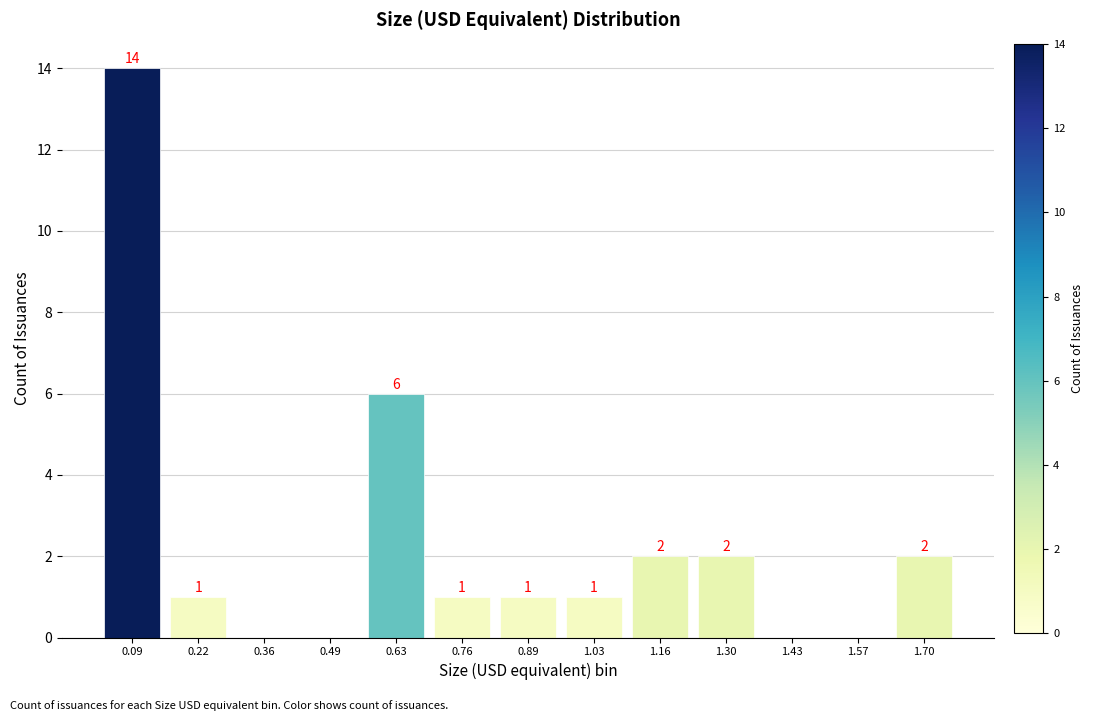

Over which range of the x-axis is the bar tallest?

0.02 to 0.16